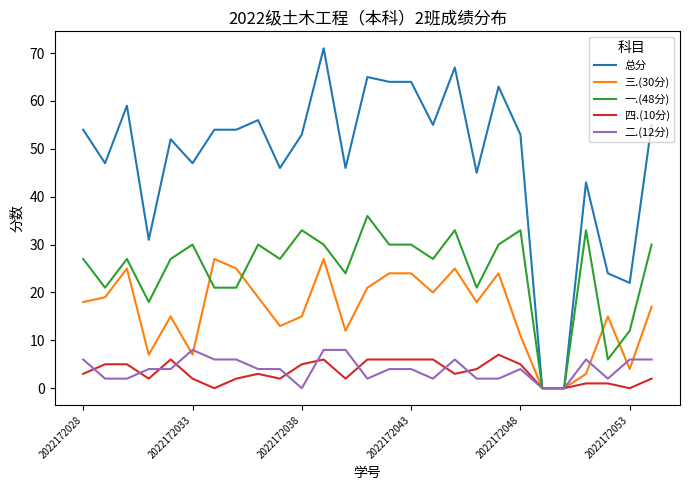

Which series has the widest spread of values?

总分